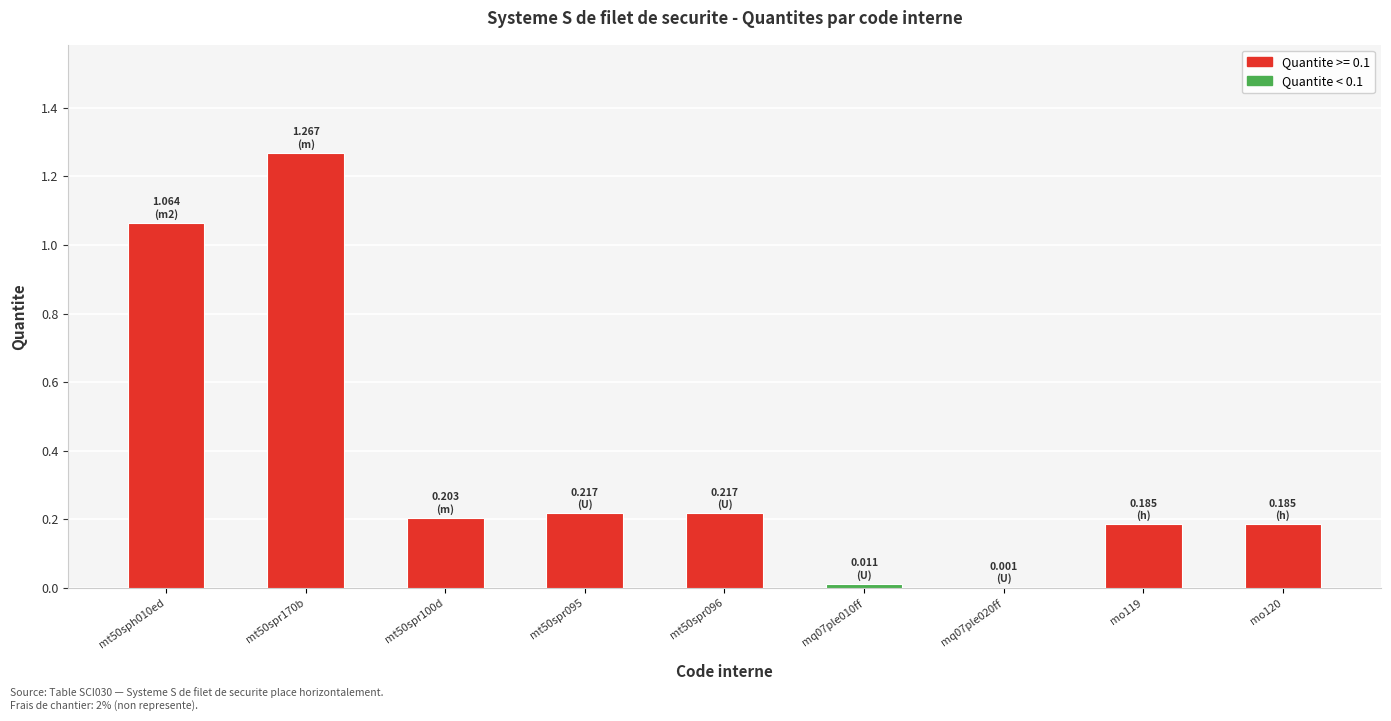

Between mo120 and mt50sph010ed, which is larger?

mt50sph010ed